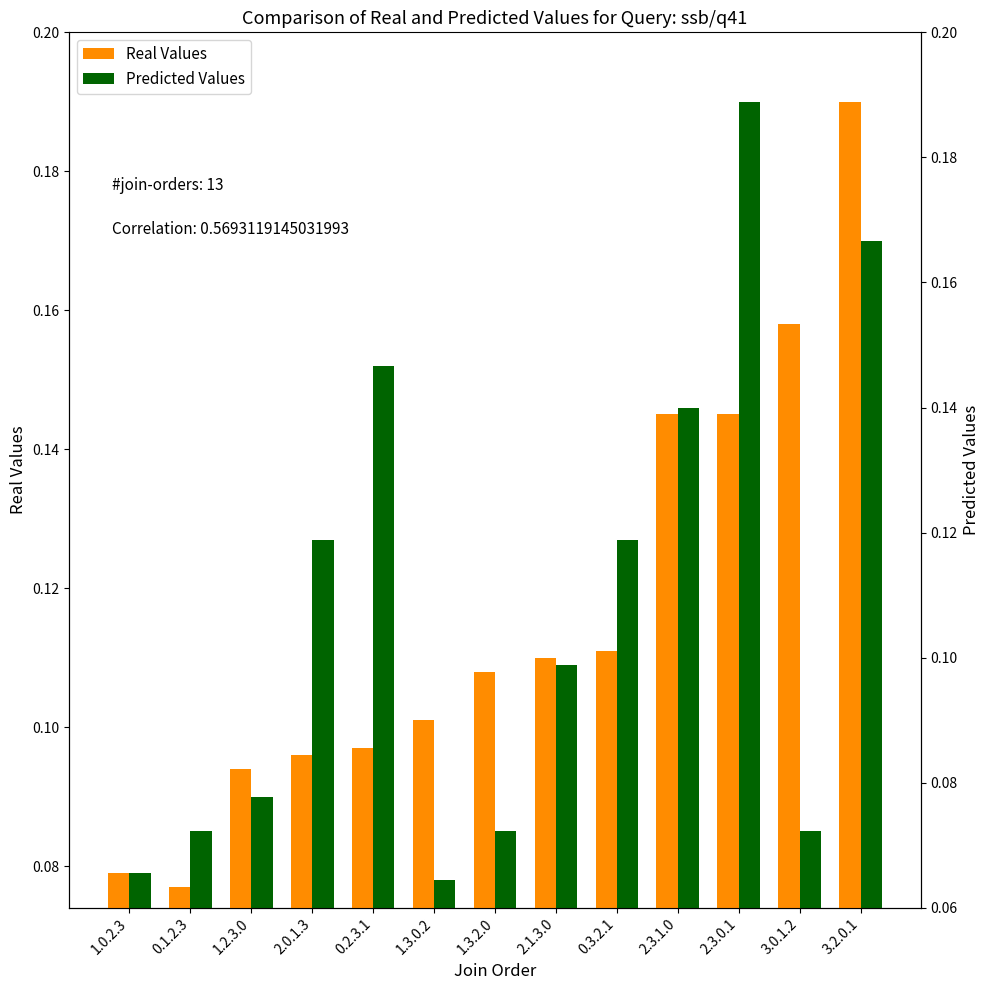

The Predicted Values series shows 0.0 at 1.0.2.3. True or false?

False